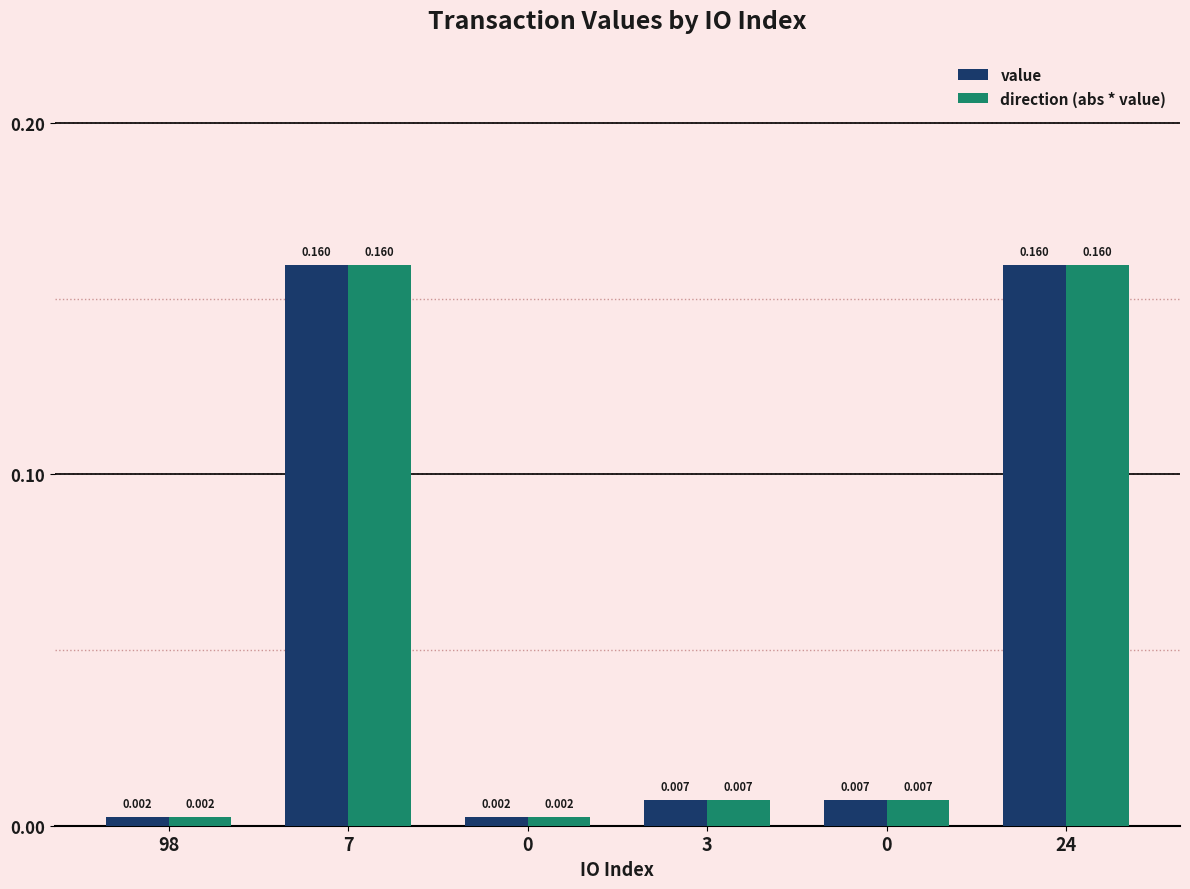

What are all the series names shown in the legend?

value, direction (abs * value)